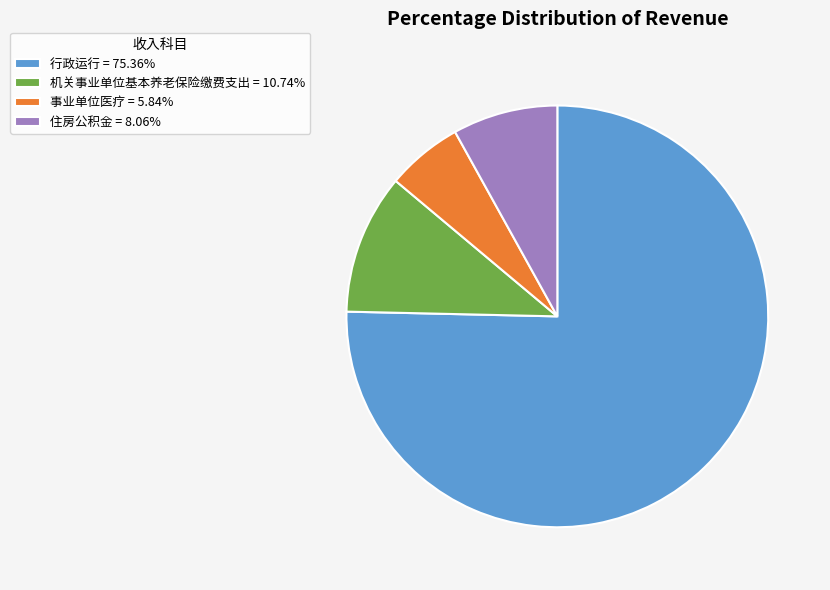

Which slice is the smallest?

事业单位医疗